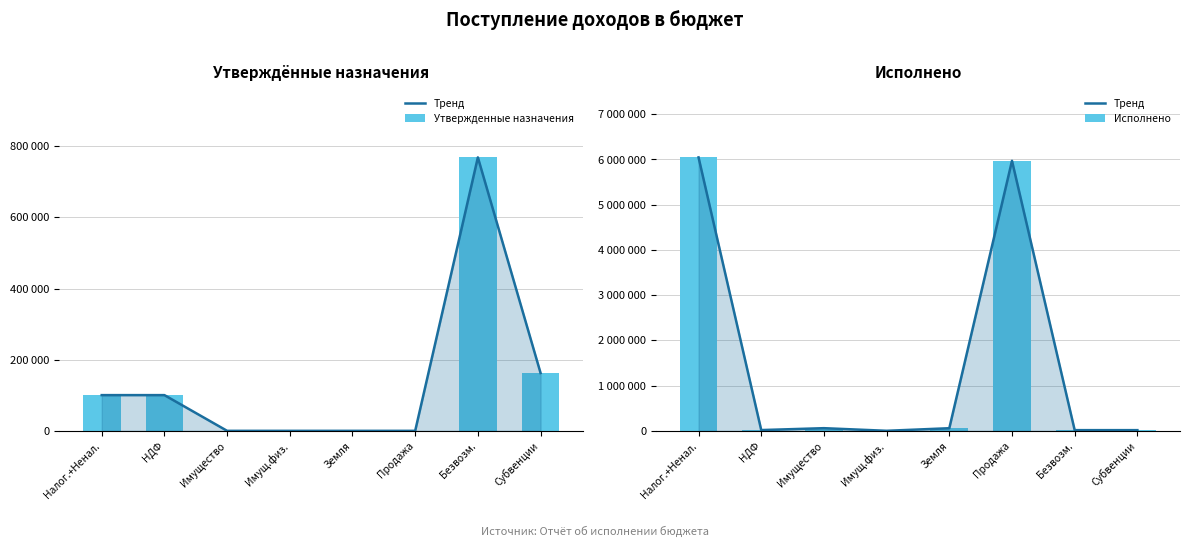

Which category has the lowest value in the Утвержденные назначения series?

Имущество